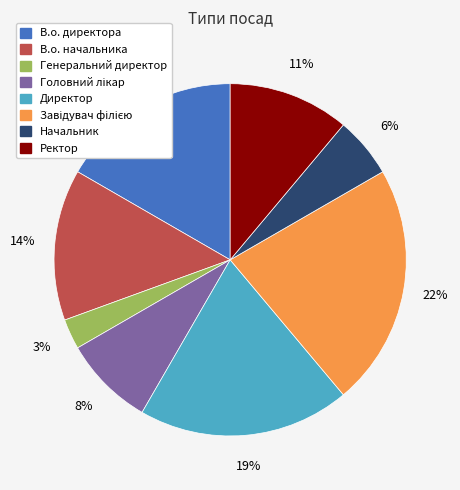

Is the sum of Генеральний директор and Начальник greater than half?

No